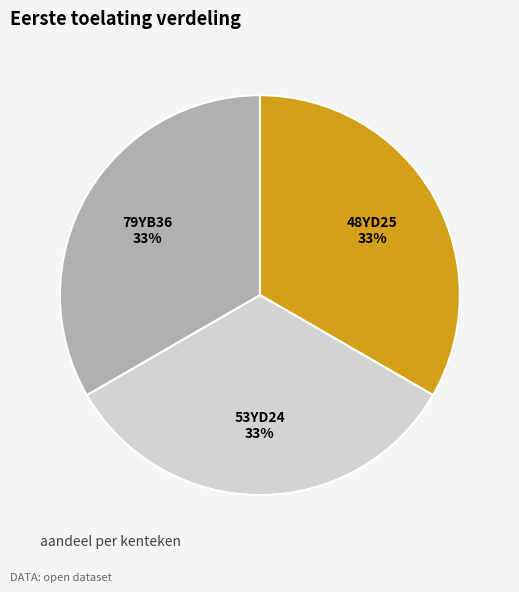

Count the number of slices in the pie.

3